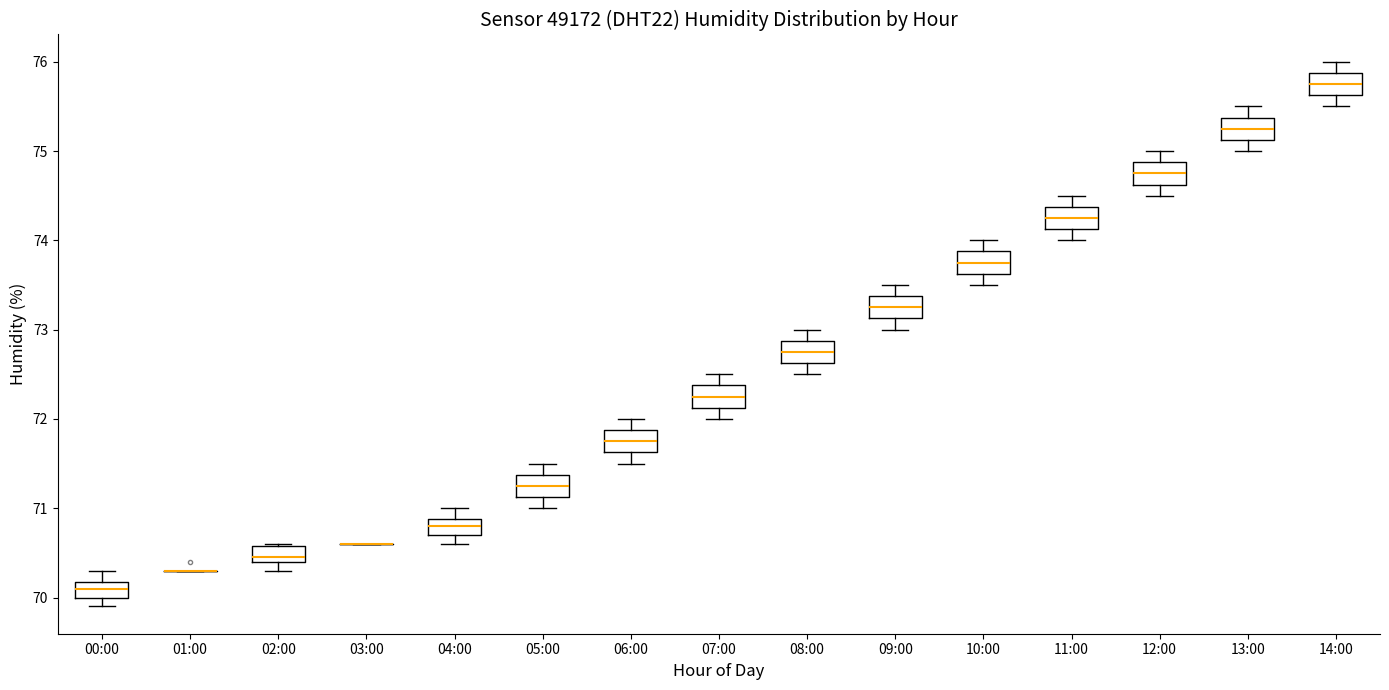

Reading left to right, read every box against the y-axis: the position of its median line, the range the box covers, and the ends of its whiskers. The values are not printed on the chart, so give them approximately, as read against the axis.

00:00: median 70.1, box 70.0 to 70.2, whiskers 69.9 to 70.3
01:00: box collapsed to a line at 70.3, whiskers 70.3 to 70.3
02:00: median 70.5, box 70.4 to 70.6, whiskers 70.3 to 70.6
03:00: box collapsed to a line at 70.6, whiskers 70.6 to 70.6
04:00: median 70.8, box 70.7 to 70.9, whiskers 70.6 to 71.0
05:00: median 71.3, box 71.1 to 71.4, whiskers 71.0 to 71.5
06:00: median 71.8, box 71.6 to 71.9, whiskers 71.5 to 72.0
07:00: median 72.3, box 72.1 to 72.4, whiskers 72.0 to 72.5
08:00: median 72.8, box 72.6 to 72.9, whiskers 72.5 to 73.0
09:00: median 73.3, box 73.1 to 73.4, whiskers 73.0 to 73.5
10:00: median 73.8, box 73.6 to 73.9, whiskers 73.5 to 74.0
11:00: median 74.3, box 74.1 to 74.4, whiskers 74.0 to 74.5
12:00: median 74.8, box 74.6 to 74.9, whiskers 74.5 to 75.0
13:00: median 75.3, box 75.1 to 75.4, whiskers 75.0 to 75.5
14:00: median 75.8, box 75.6 to 75.9, whiskers 75.5 to 76.0